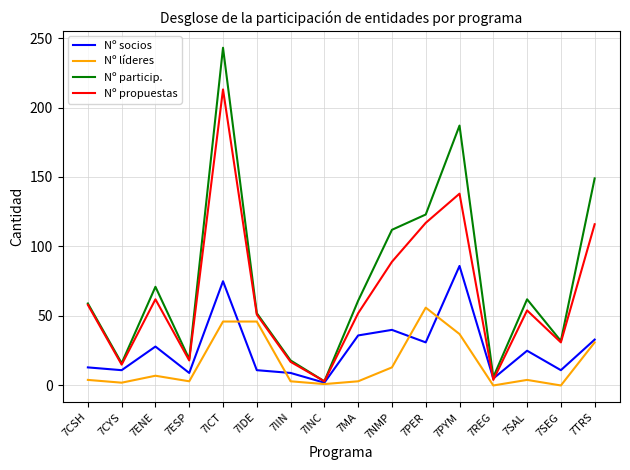

How many interior local peaks does the Nº propuestas series have?

4